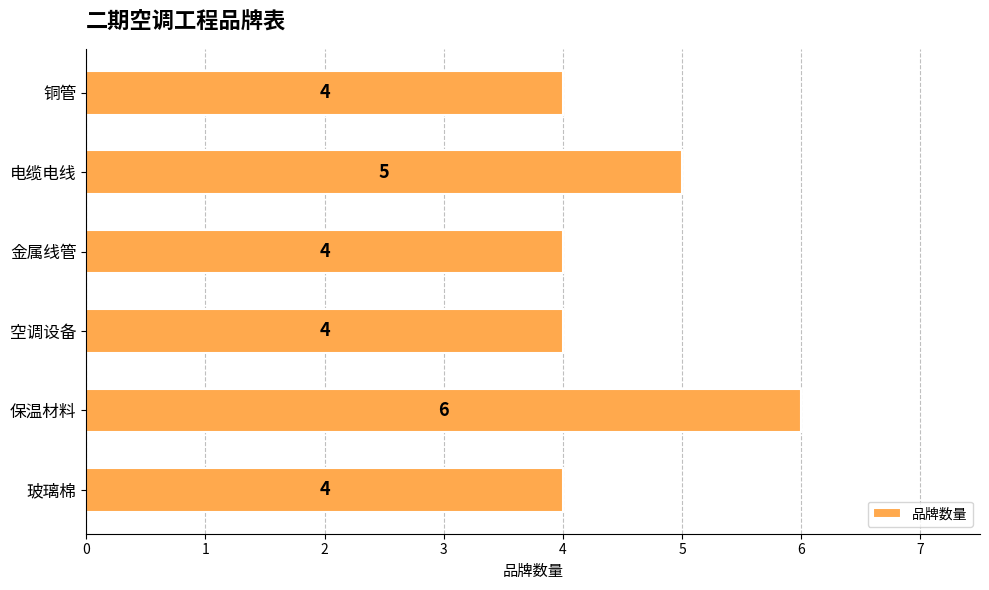

What is the greatest value displayed?

6